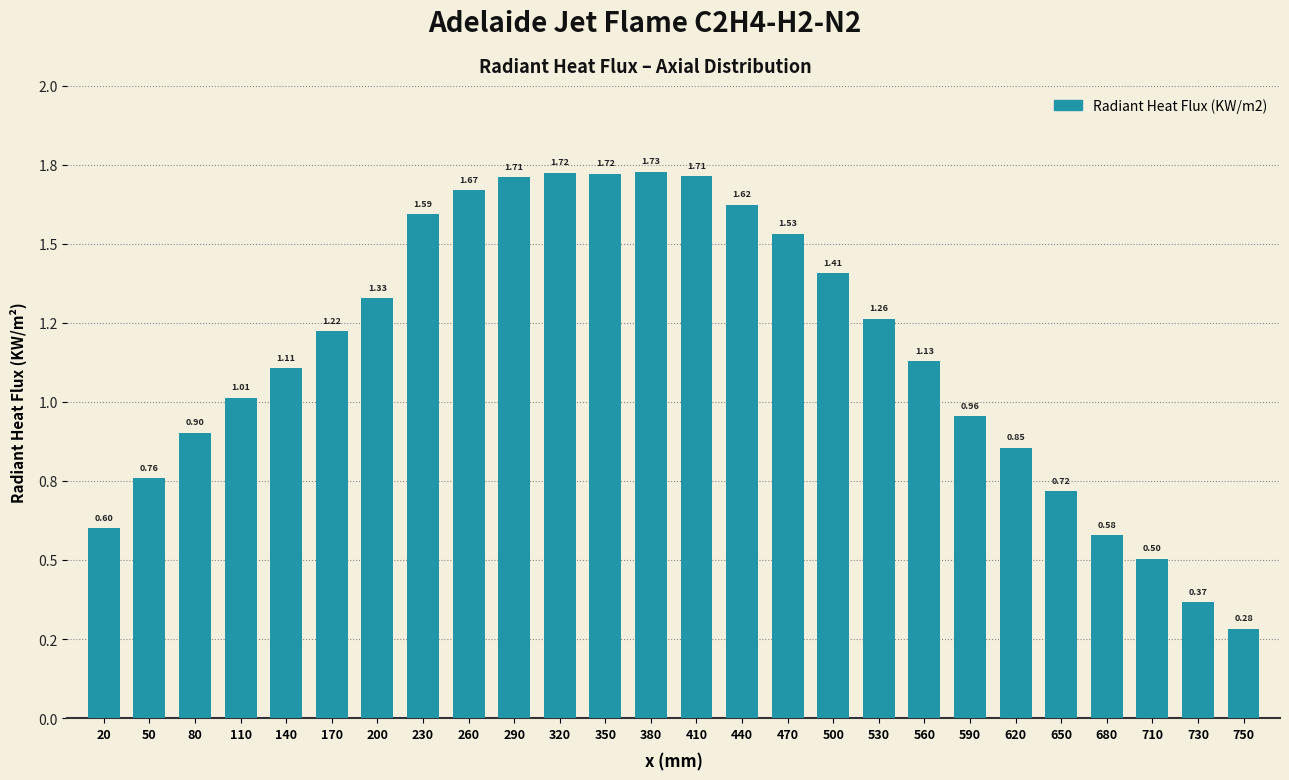

Does the chart contain any negative values?

No